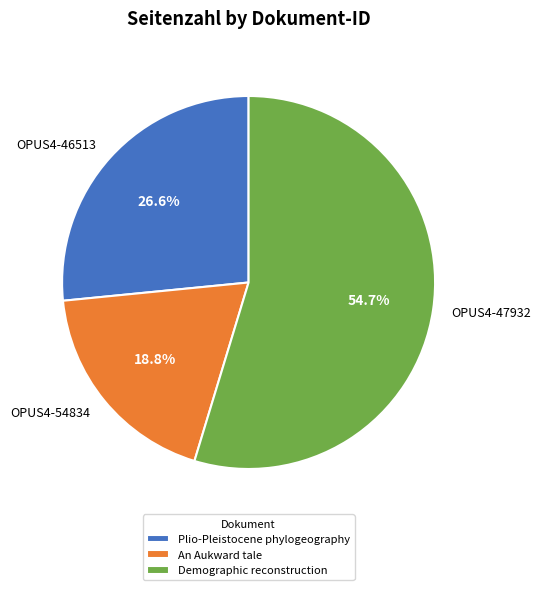

What is the ratio of the value at OPUS4-46513 to the value at OPUS4-47932?

0.5